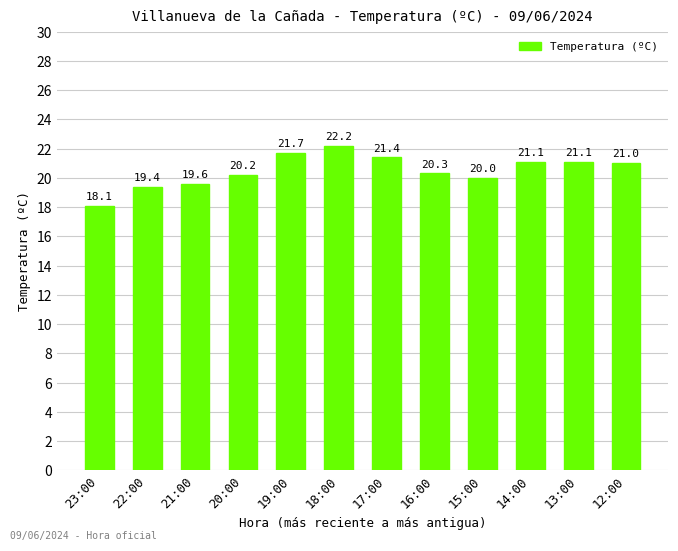

What is the label of the 4th bar from the right?

15:00